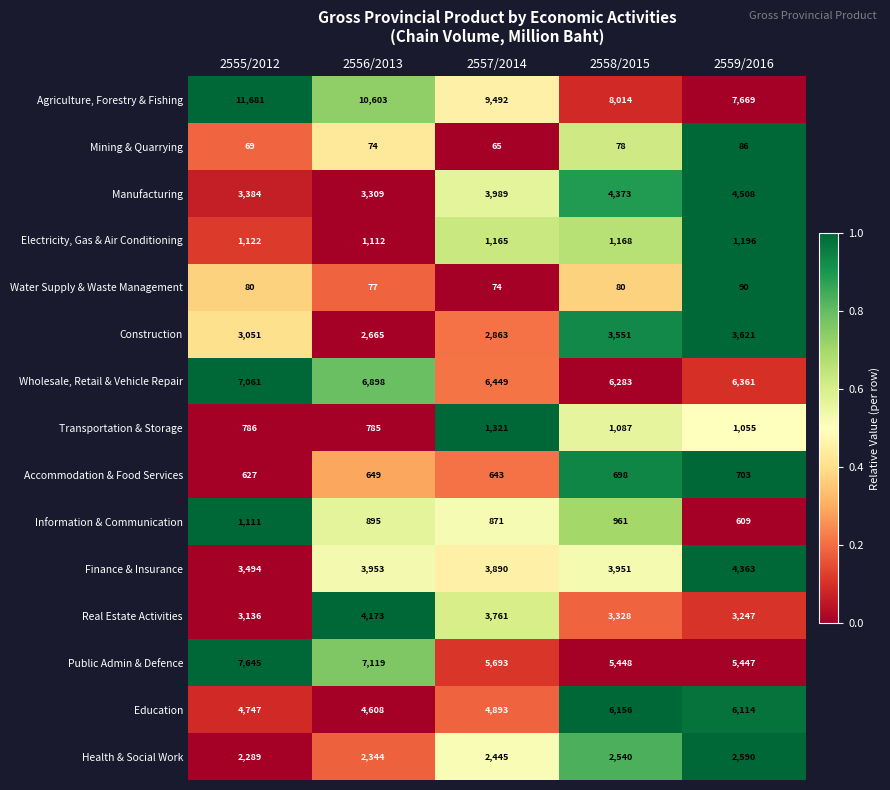

The value of Health & Social Work at 2556/2013 is 3594. True or false?

False